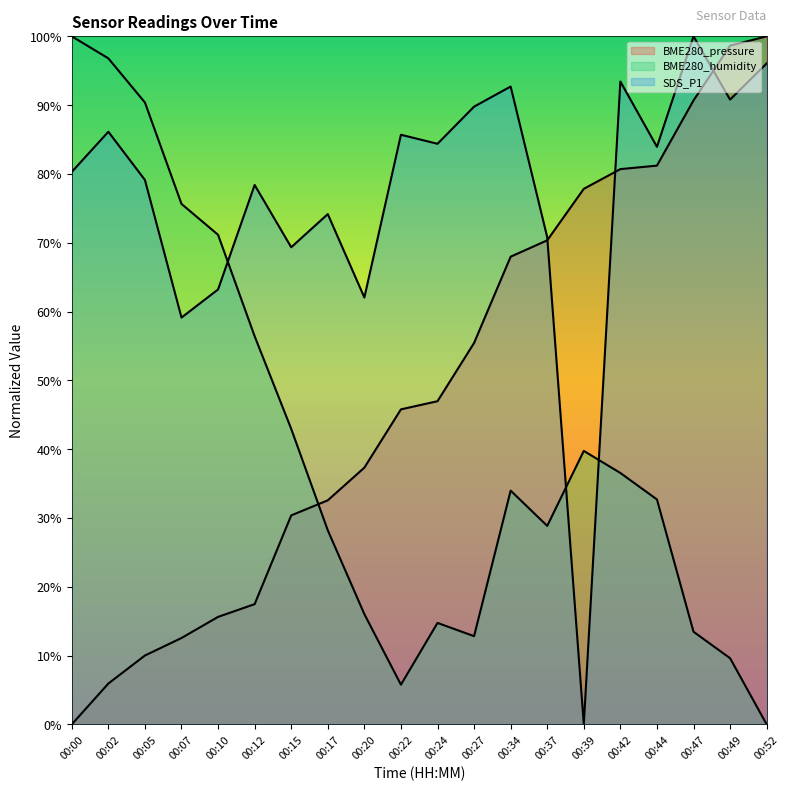

Reading left to right, transcribe all the data shown in this chart.

BME280_pressure: 0.0	5.9	10.0	12.6	15.6	17.5	30.4	32.6	37.3	45.8	47.0	55.4	68.0	70.4	77.8	80.7	81.2	90.7	98.6	100.0
BME280_humidity: 100.0	96.8	90.4	75.6	71.2	56.4	42.9	28.2	16.0	5.8	14.7	12.8	34.0	28.8	39.7	36.5	32.7	13.5	9.6	0.0
SDS_P1: 80.3	86.1	79.1	59.1	63.2	78.4	69.3	74.2	62.0	85.7	84.4	89.8	92.7	70.8	0.0	93.4	83.9	100.0	90.8	96.1